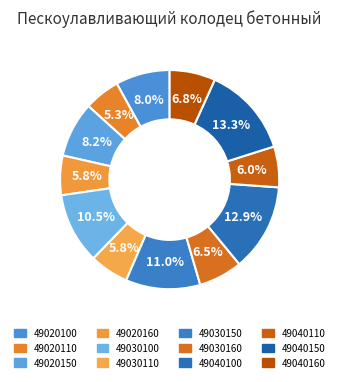

What is the smallest slice in the pie chart?

49020110